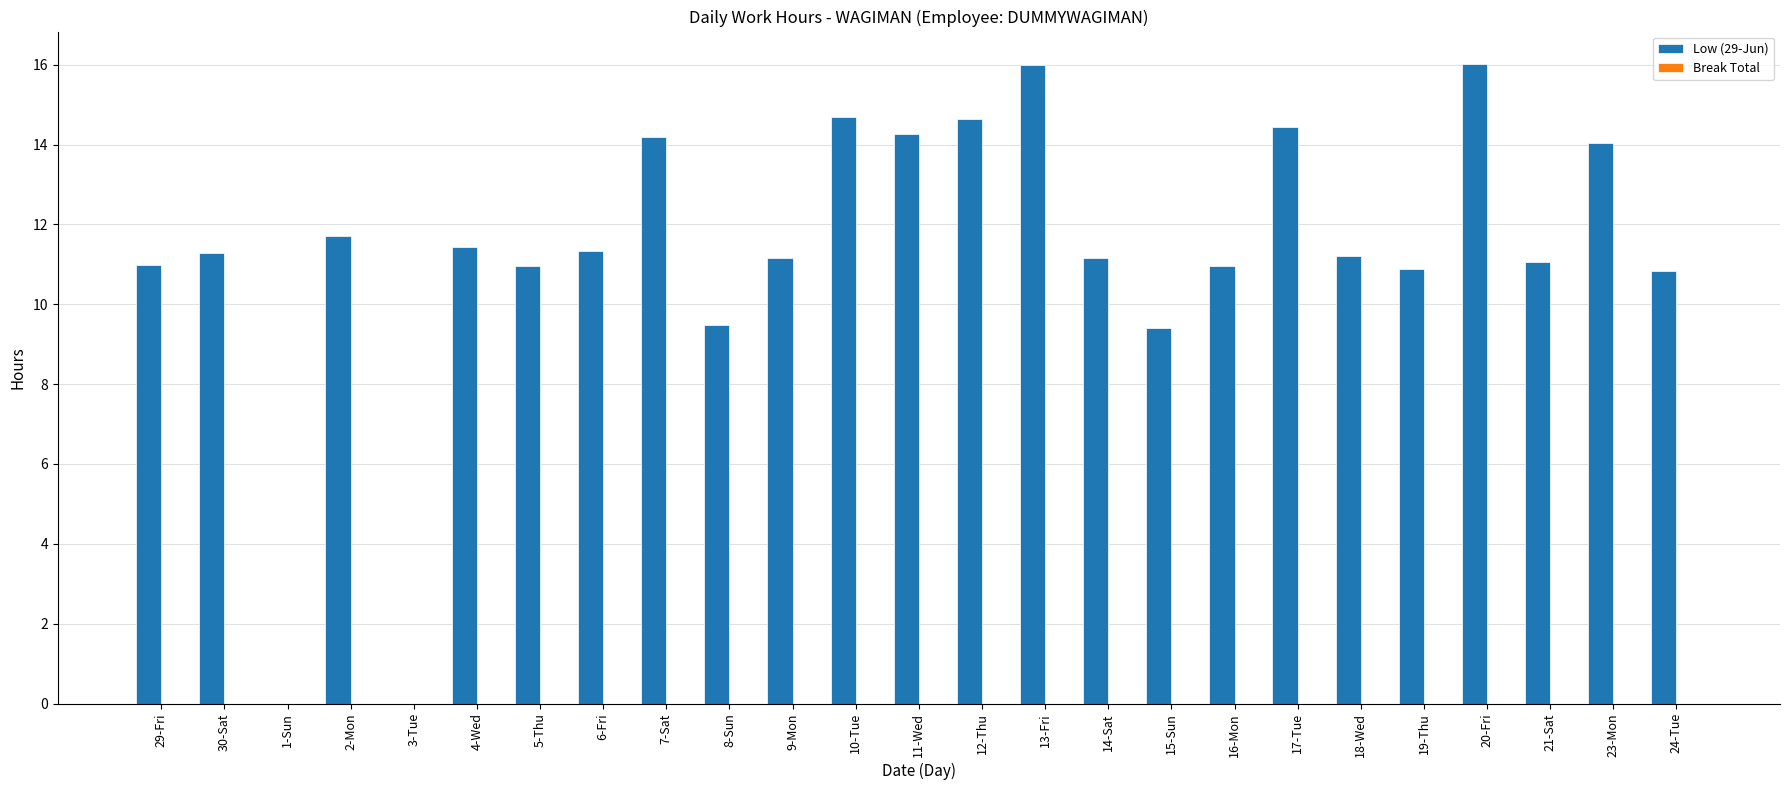

Is it true that the value at 5-Thu is 6.6?

False